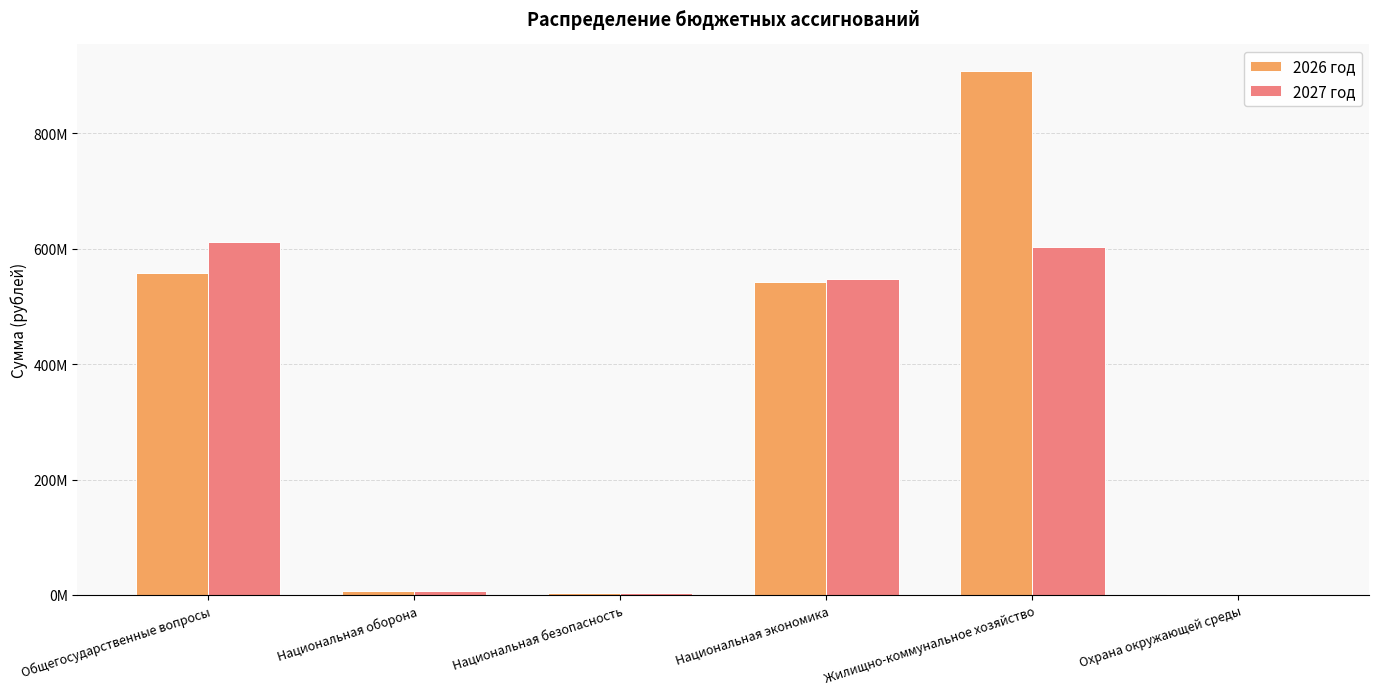

What is the total value across all series at Национальная безопасность?

7847114.3